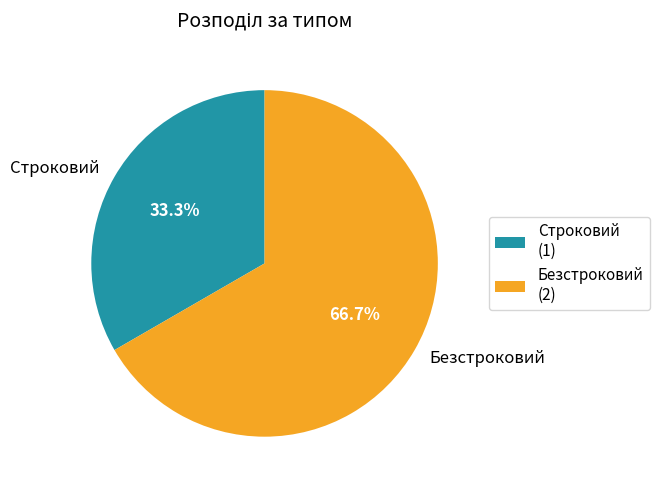

How many slices are in this pie chart?

2